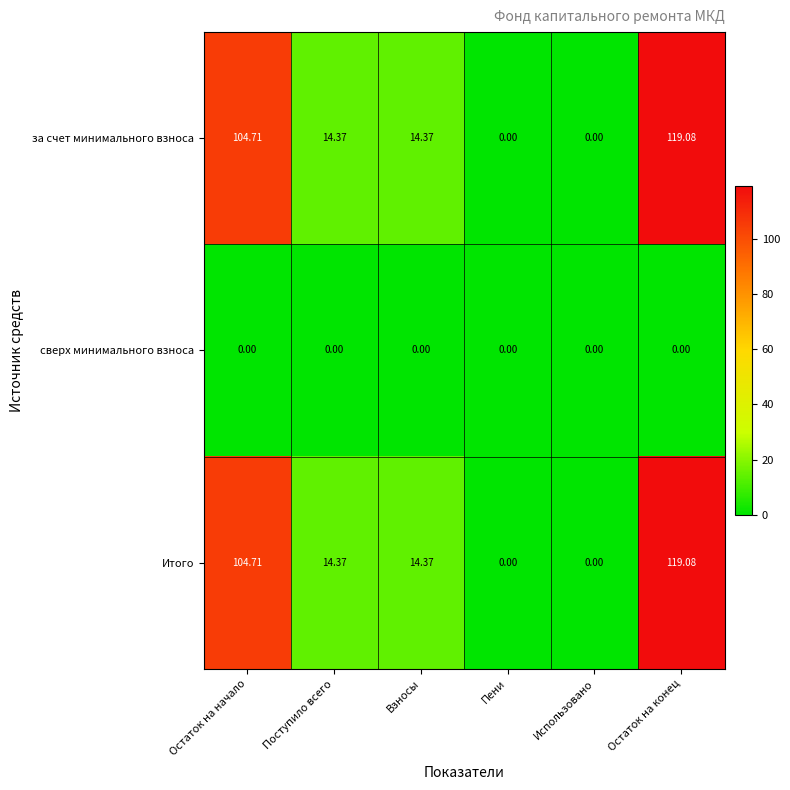

Which category has the highest value across all series?

Остаток на конец